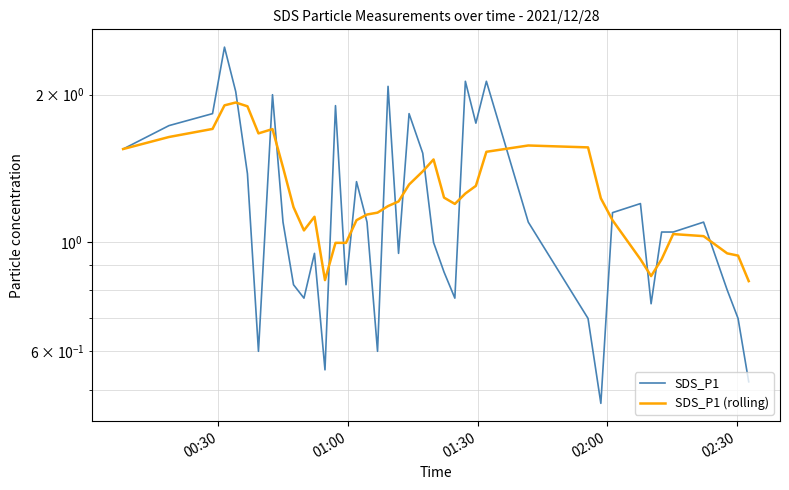

What is the value of the SDS_P1 (rolling) point at the 2nd from the left?

1.6